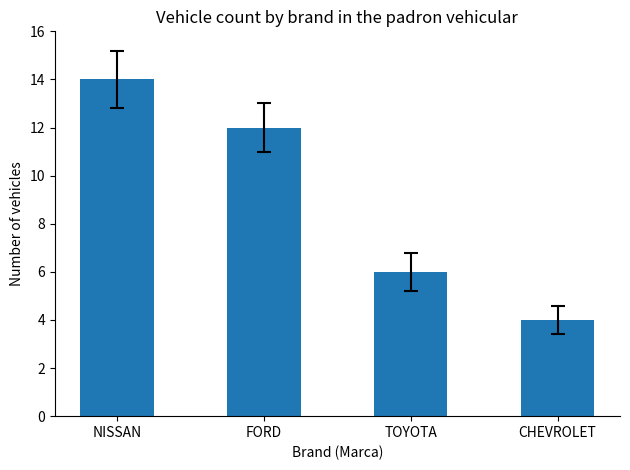

What is the average value?

9